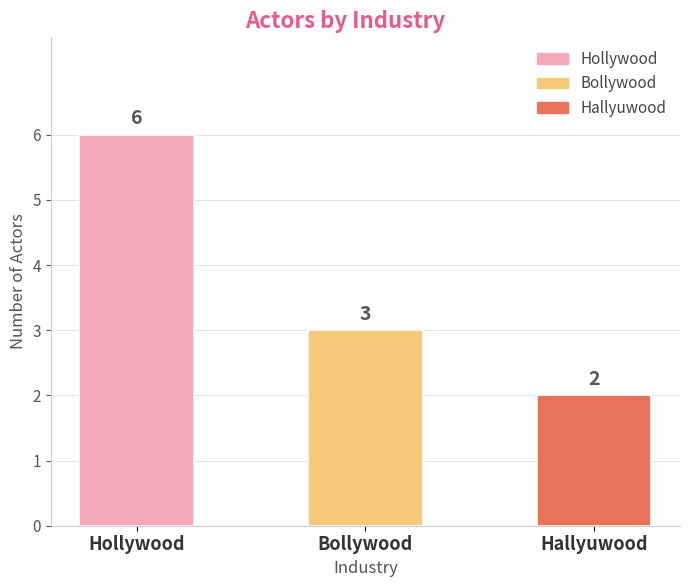

What is the ratio of the value at Hallyuwood to the value at Bollywood?

0.7